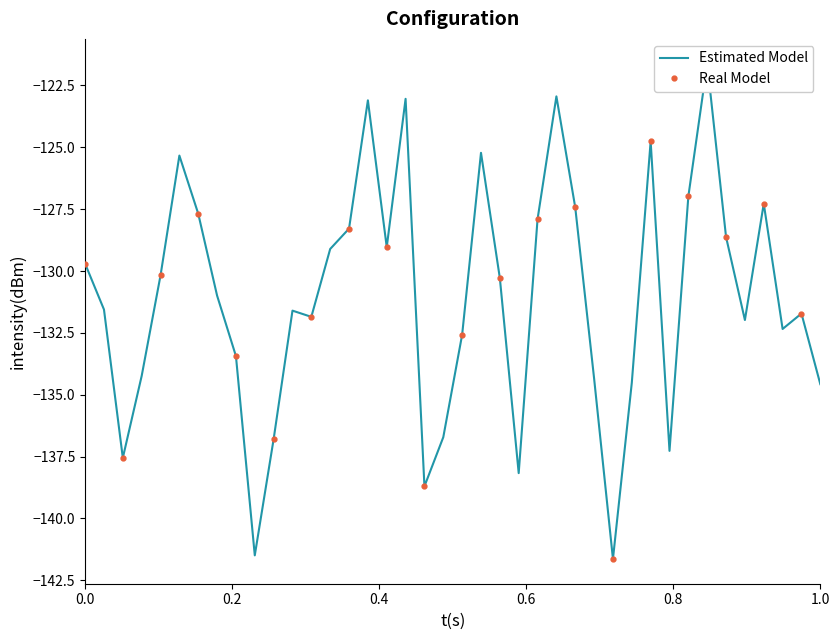

What is the highest value of the Real Model series?

-124.8